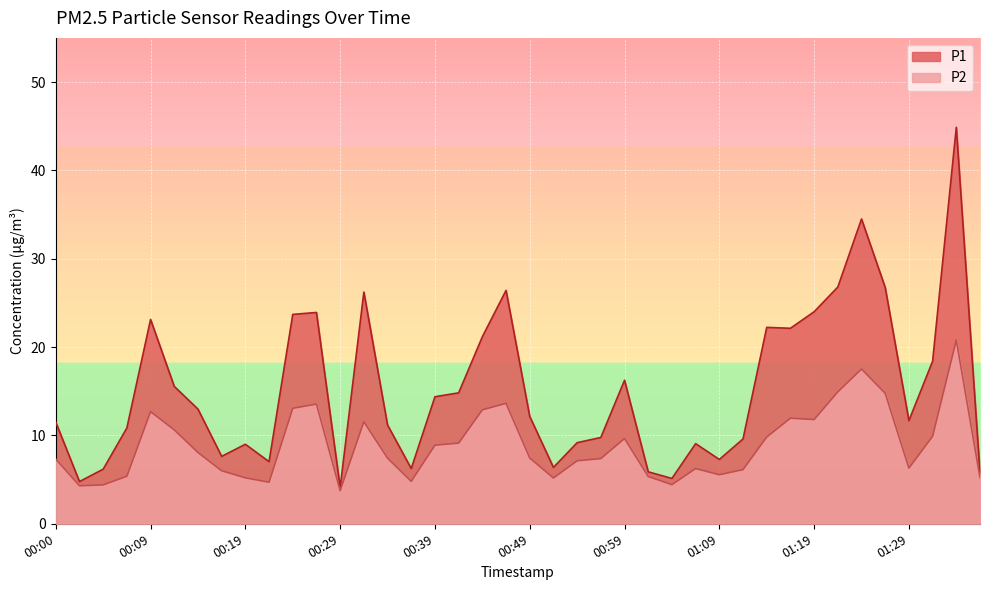

How many values in the P2 series exceed 7?

24